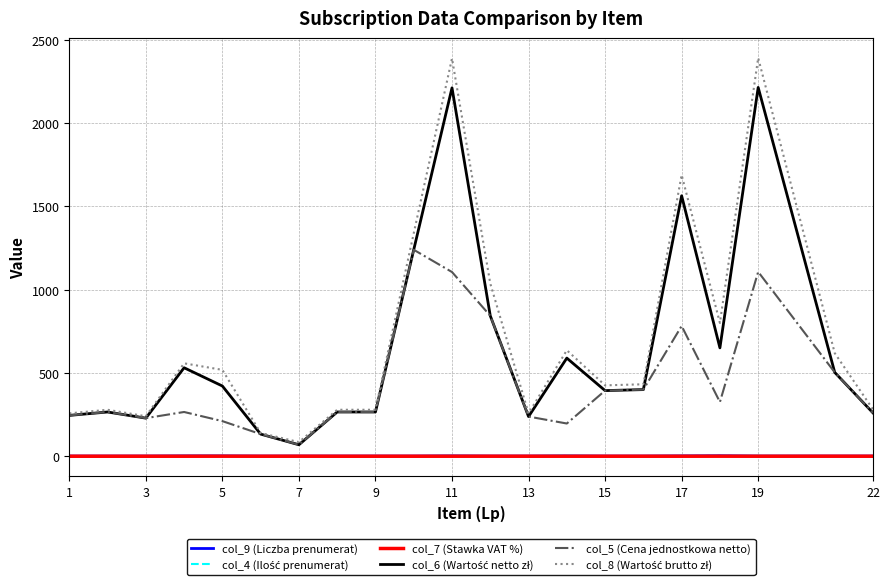

What is the maximum value shown in the chart?

2390.9